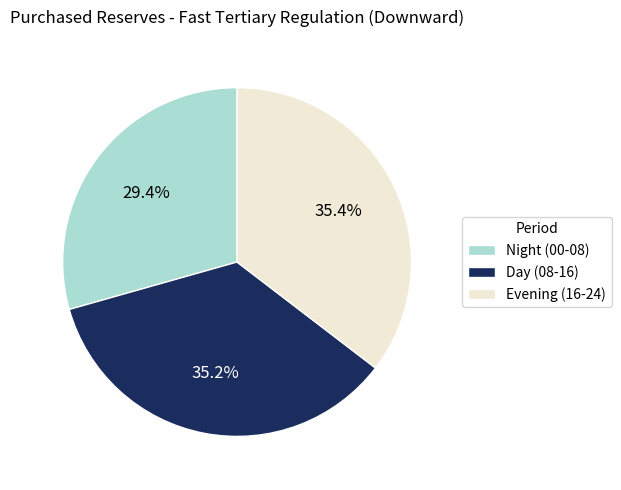

Count the number of slices in the pie.

3